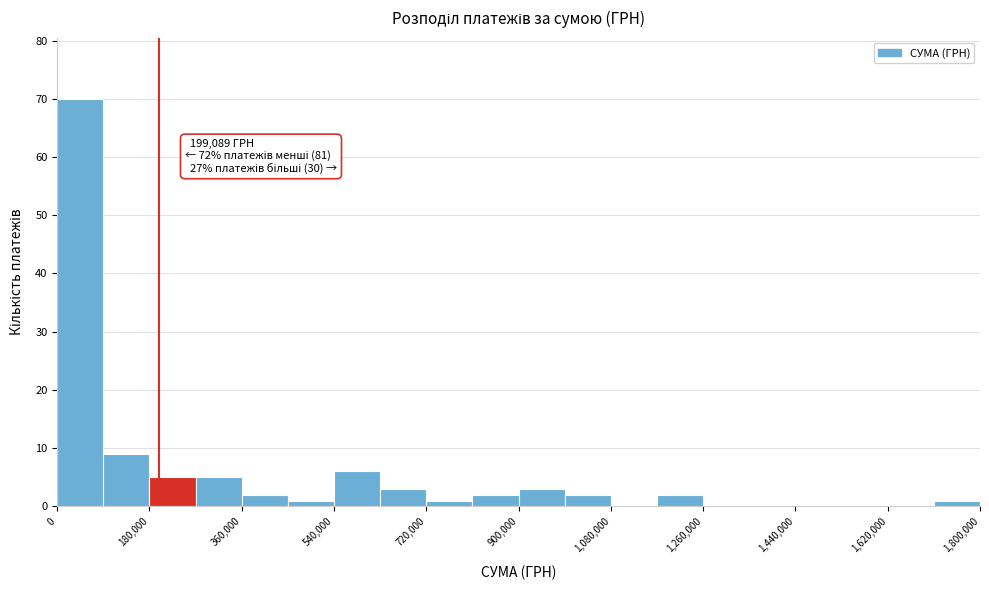

Over which range of the x-axis is the bar tallest?

0 to 90000